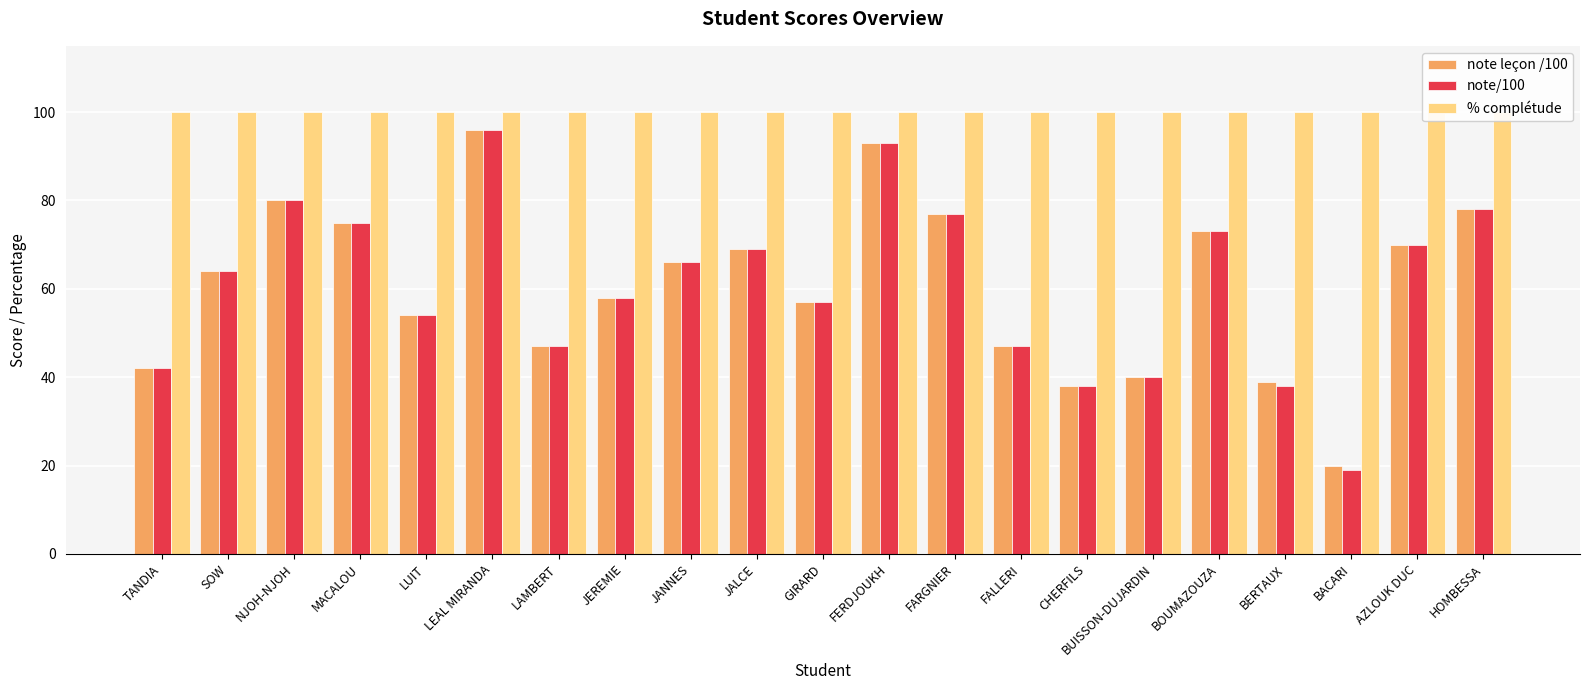

What is the label of the 2nd bar from the left?

SOW